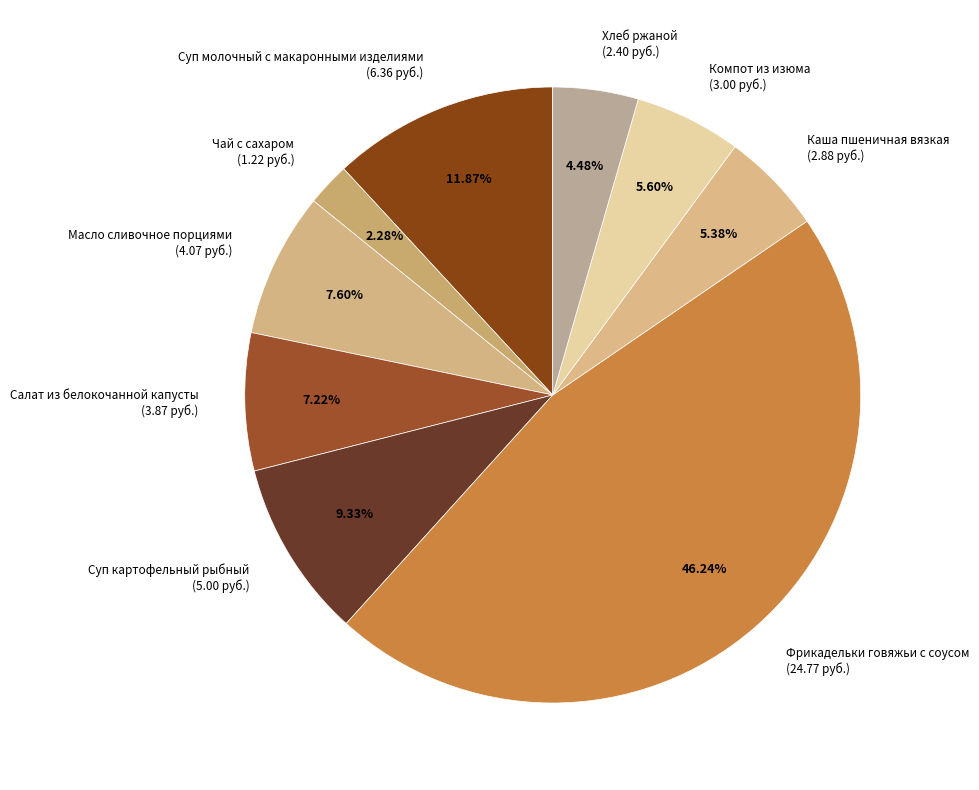

What is the largest slice in the pie chart?

Фрикадельки говяжьи с соусом